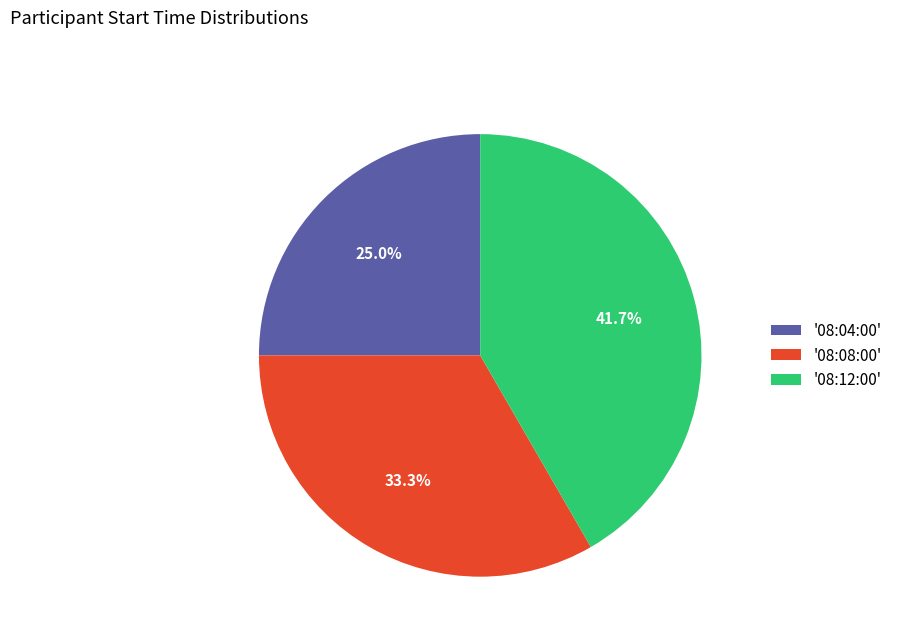

Which has a higher value, '08:08:00' or '08:12:00'?

'08:12:00'